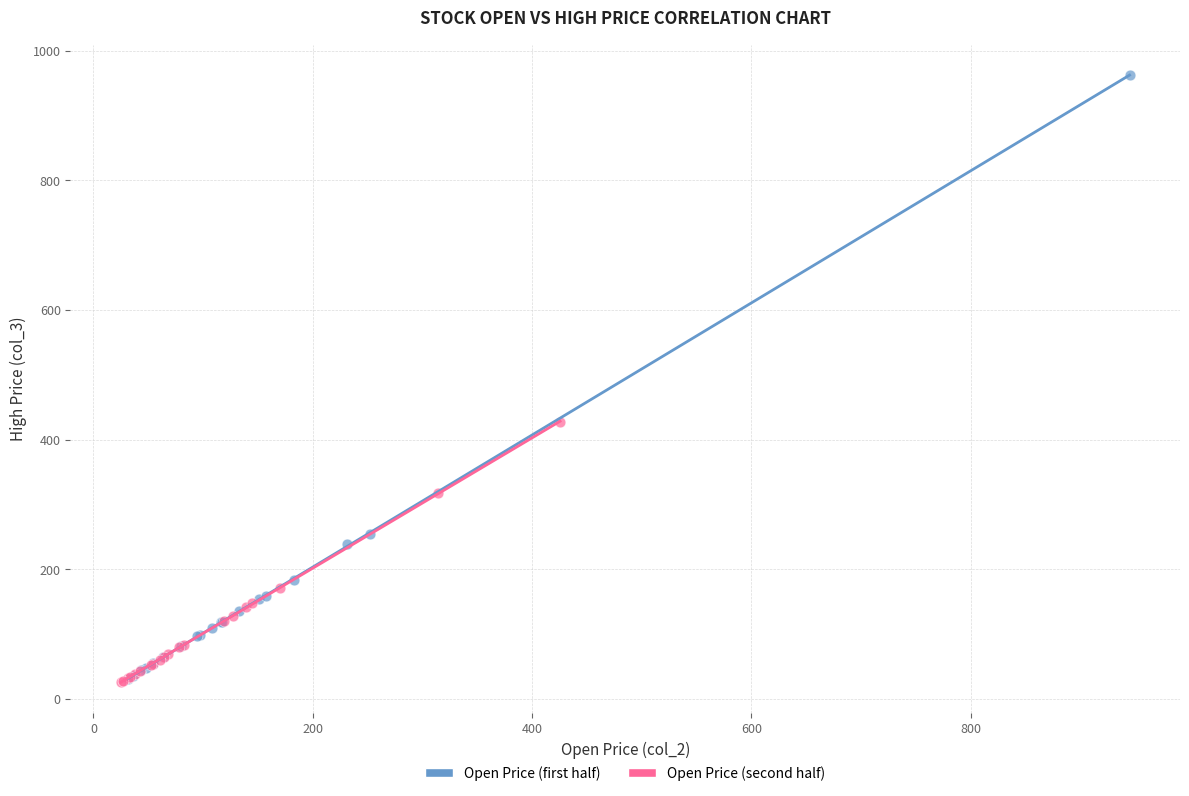

Which series reaches the maximum Y coordinate?

Open Price (first half)